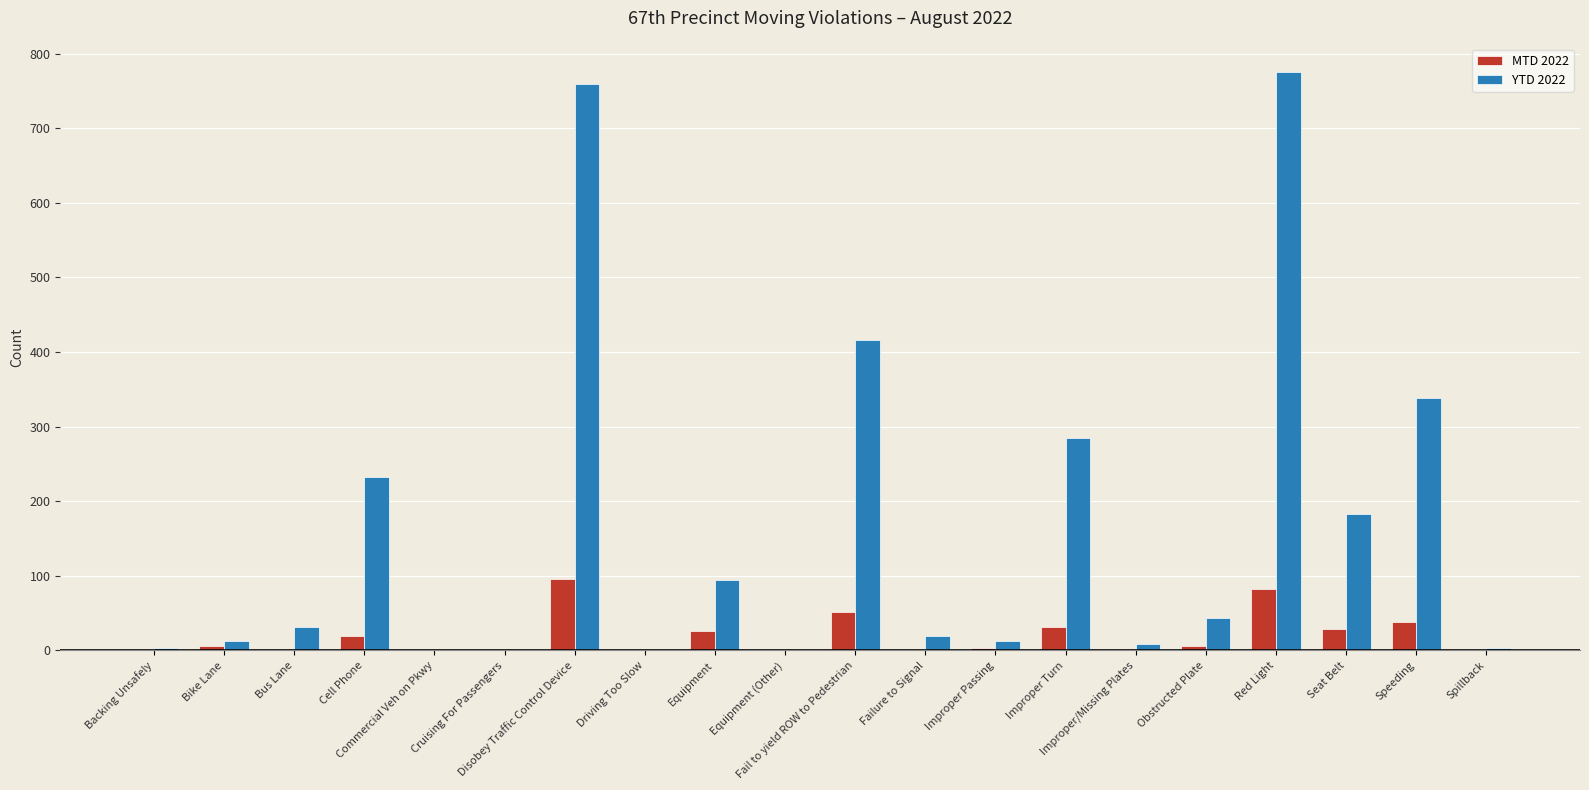

What is the sum of all MTD 2022 values?

392